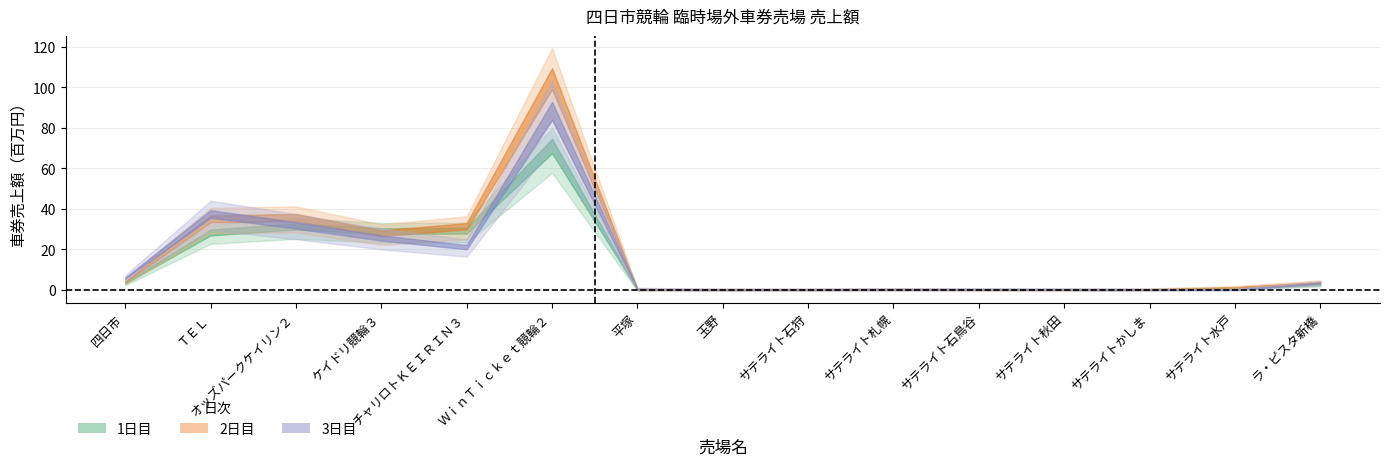

At which category is the sum across all series the highest?

ＷｉｎＴｉｃｋｅｔ競輪２